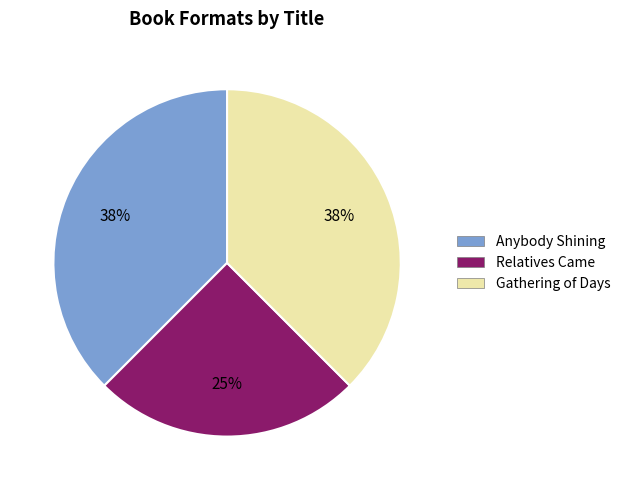

What is the smallest slice in the pie chart?

Relatives Came